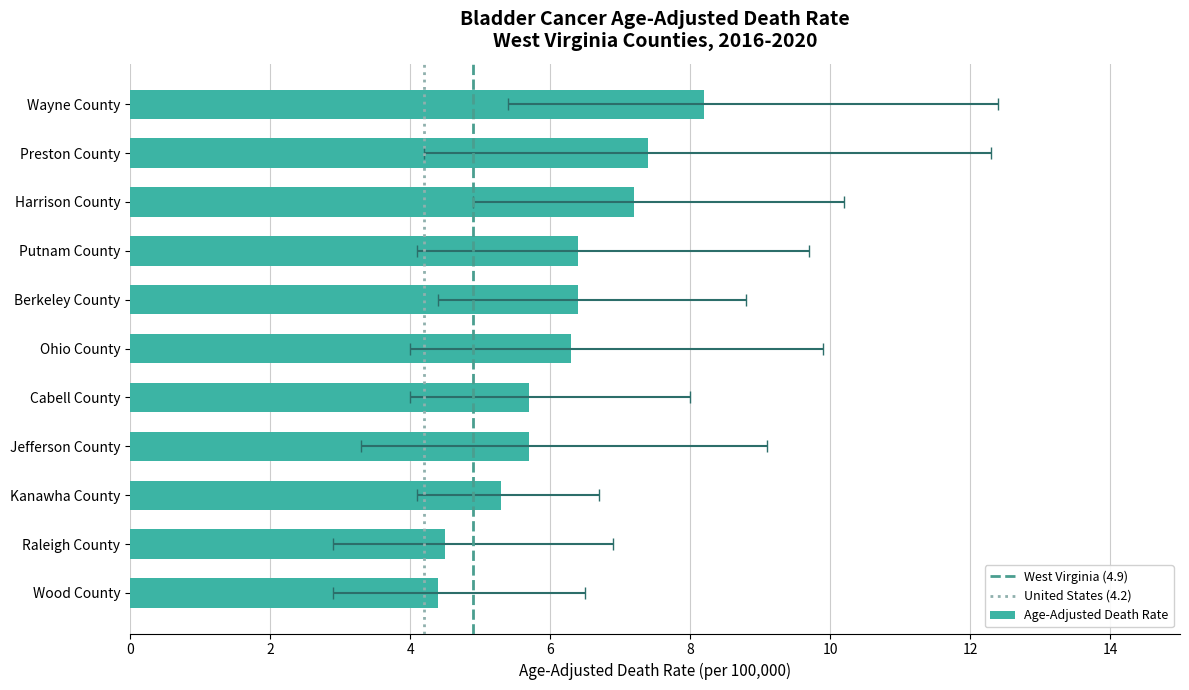

What is the sum of all Age-Adjusted Death Rate values?

67.5